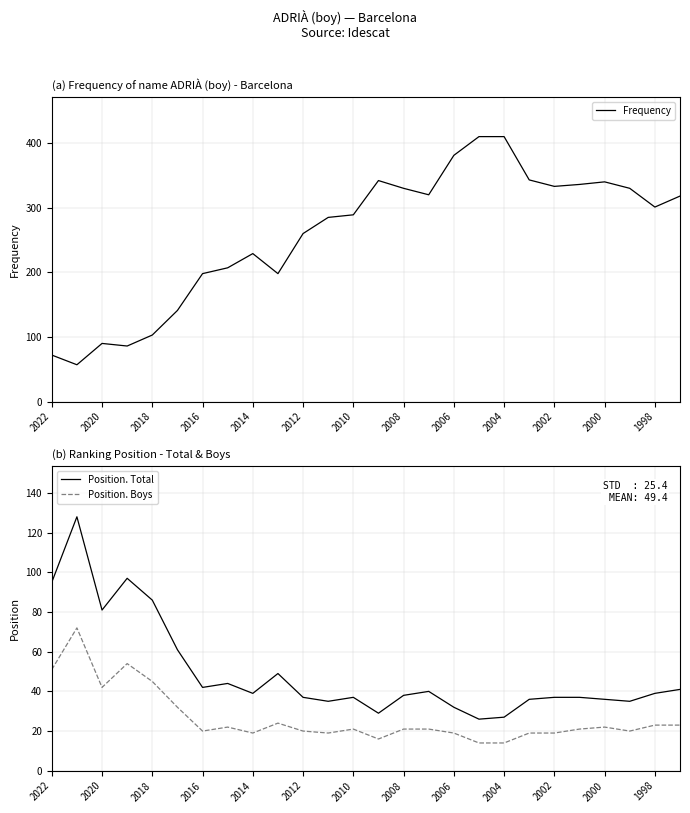

Is this an area chart (filled region under the line)?

No